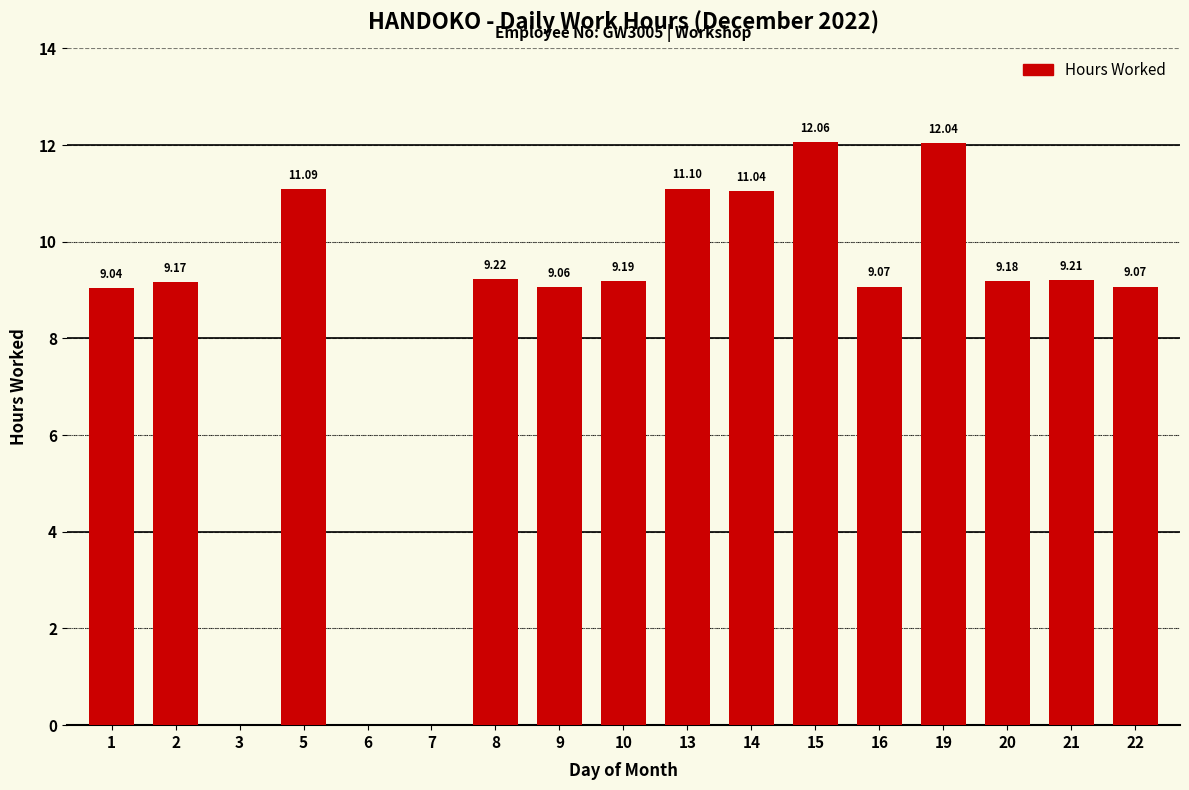

What is the change in value from 14 to 15?

+1.0